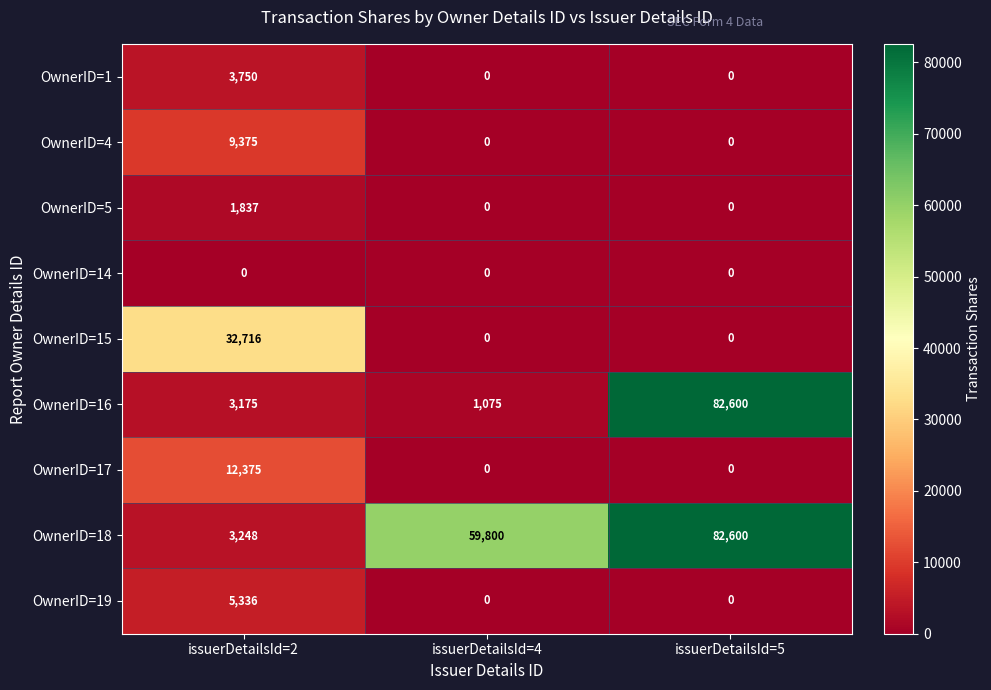

Is it true that OwnerID=5 equals 2753 at issuerDetailsId=2?

False